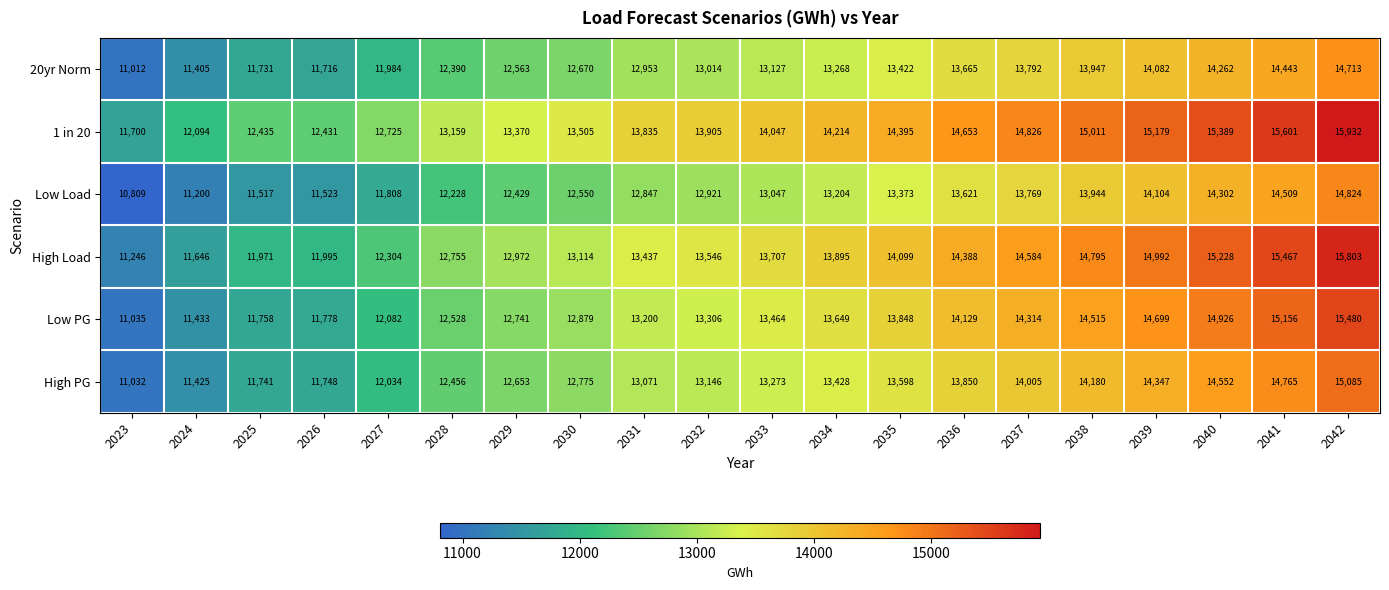

Which series changed the most between 2027 and 2032?

High Load